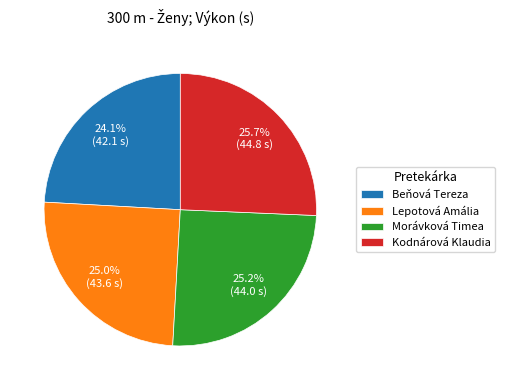

To the nearest percent, what percentage of the pie is Beňová Tereza?

24%